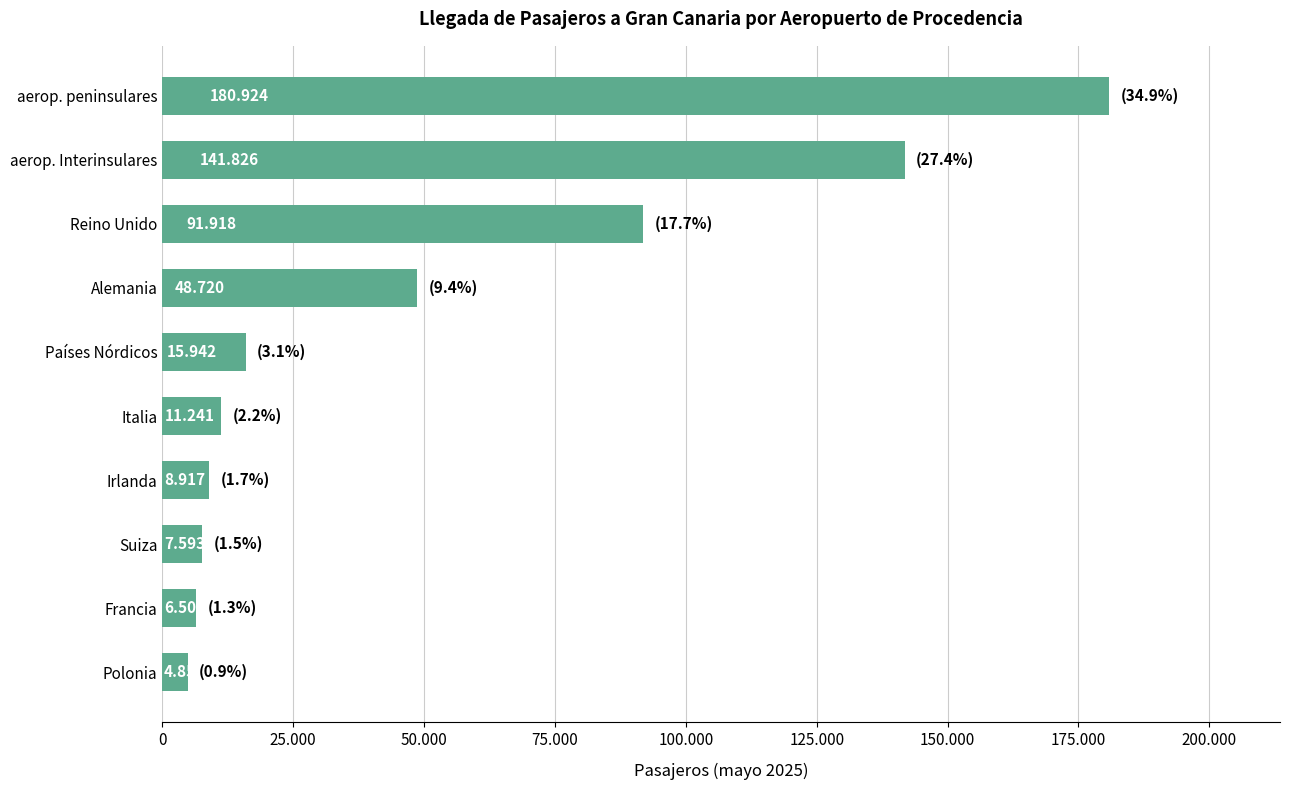

What is the sum of all values?

518432